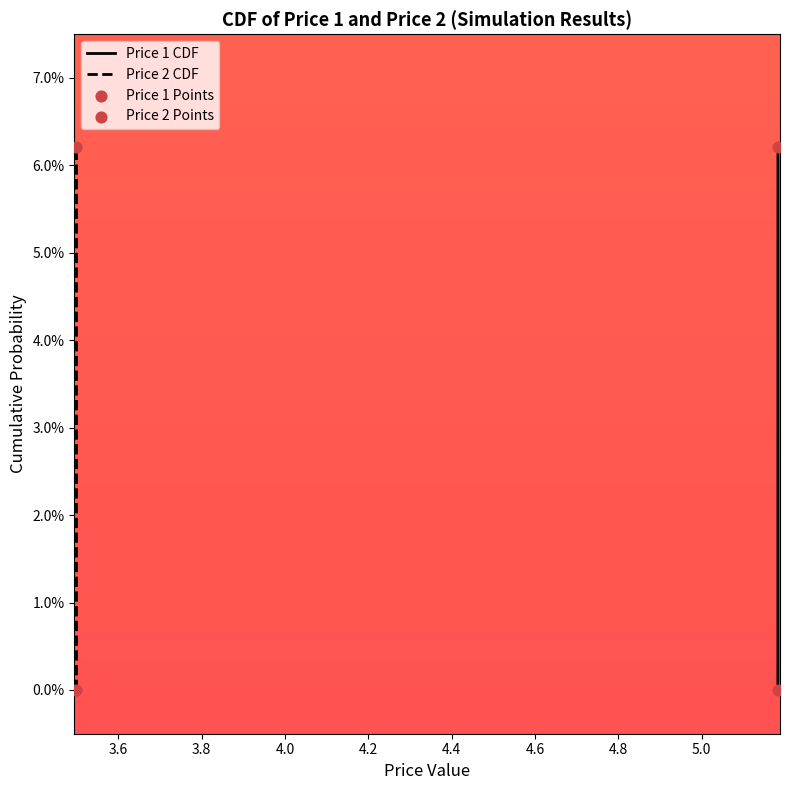

Which series reaches the minimum Y coordinate?

Price 1 CDF